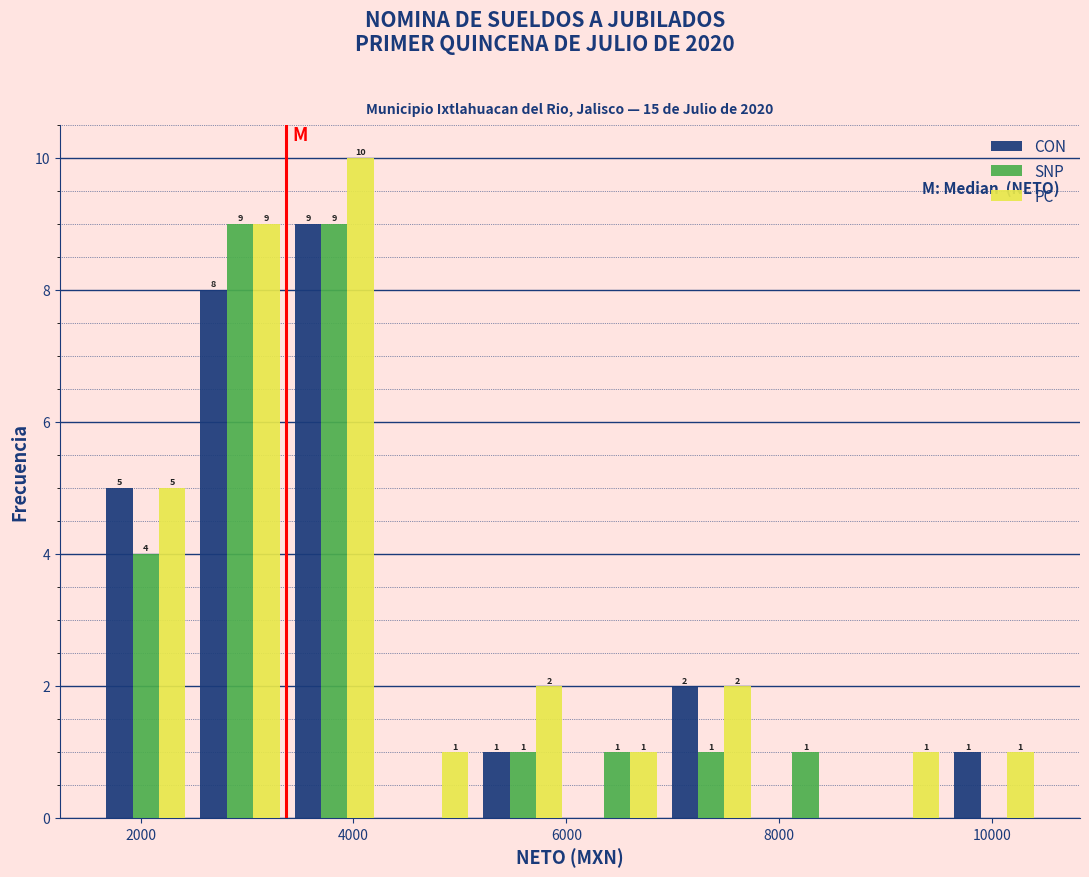

In the CON series, which range on the x-axis has the tallest bar?

3400 to 4200